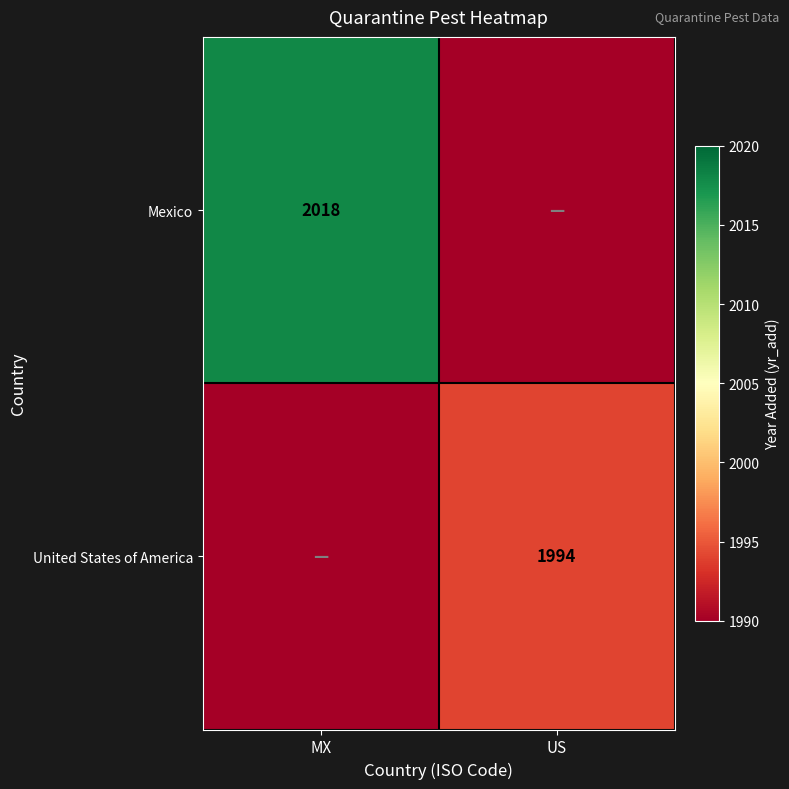

How many data points does each series have?

2